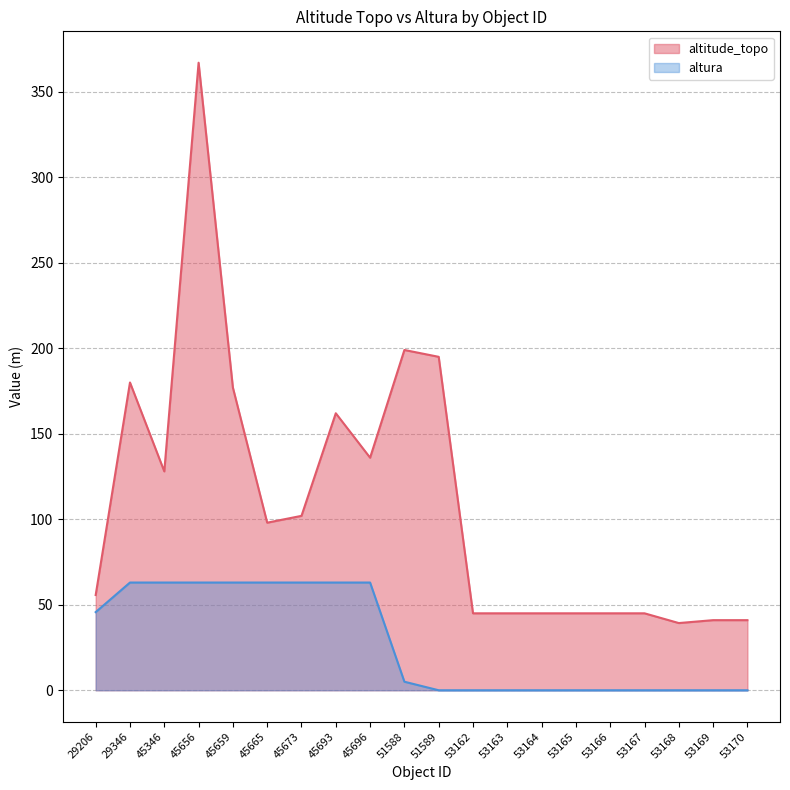

How many values in the altitude_topo series exceed 98?

9